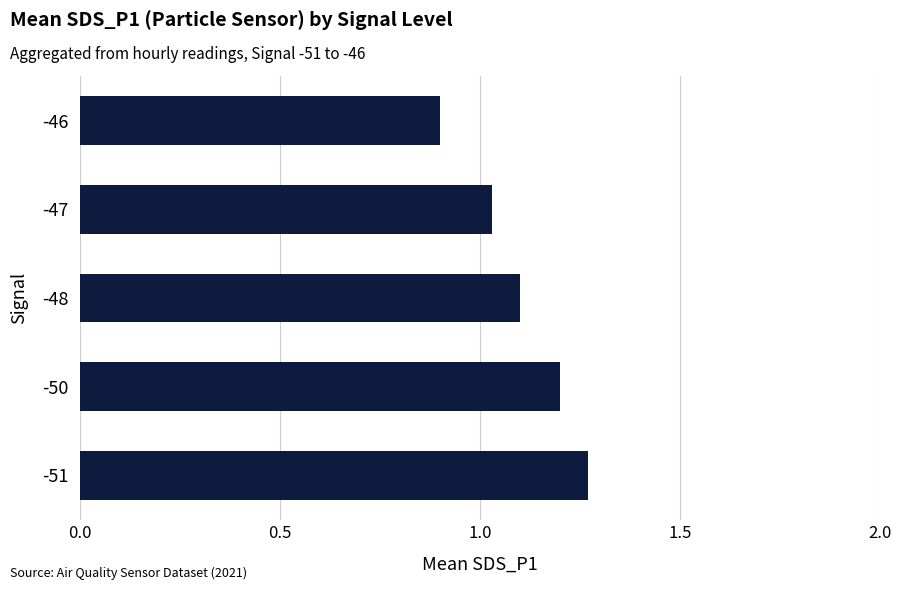

List the labels in order of value, smallest first.

-46, -47, -48, -50, -51